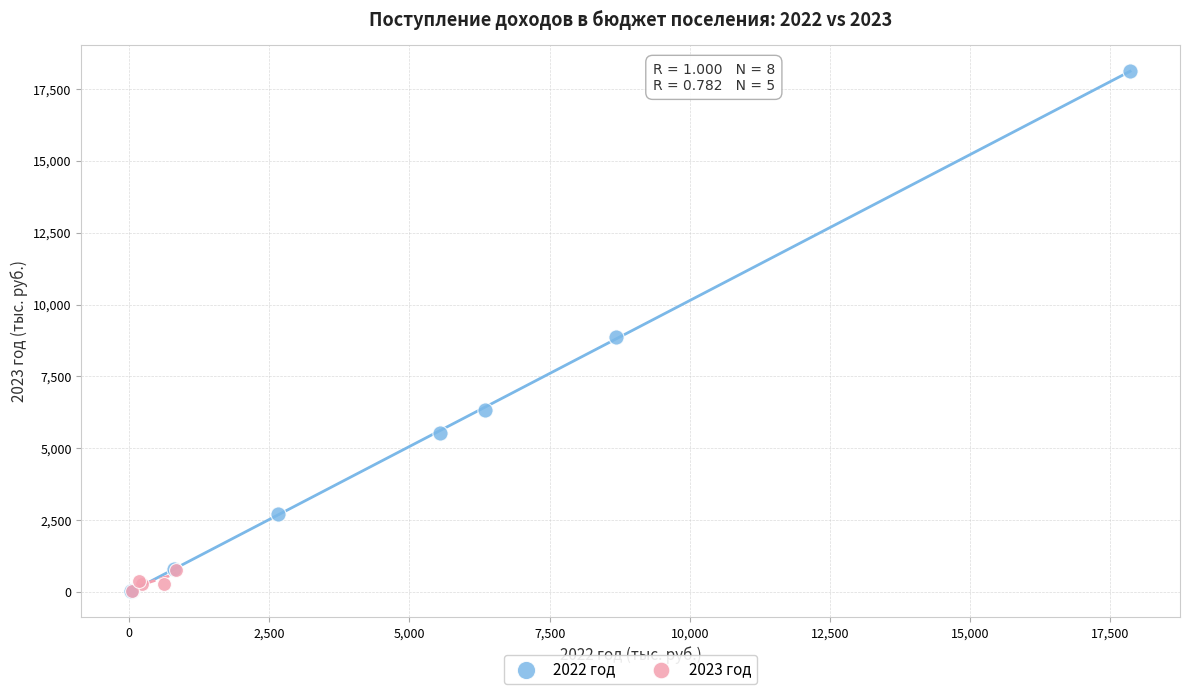

Which series has the widest spread of Y values?

2022 год